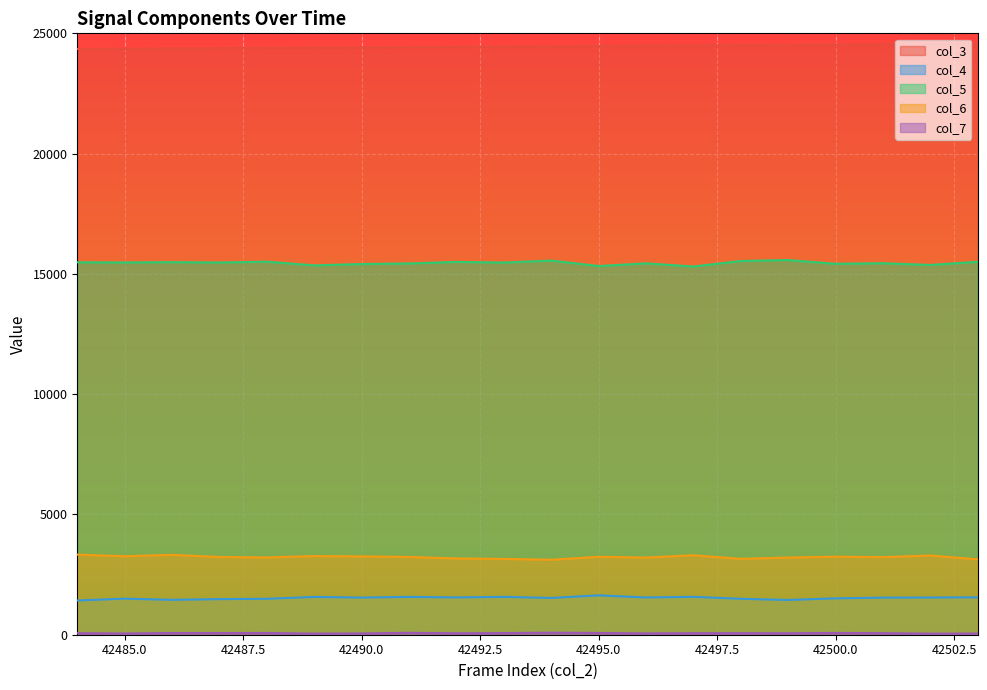

In col_6, how many points are lower than both neighbors (excluding endpoints)?

6